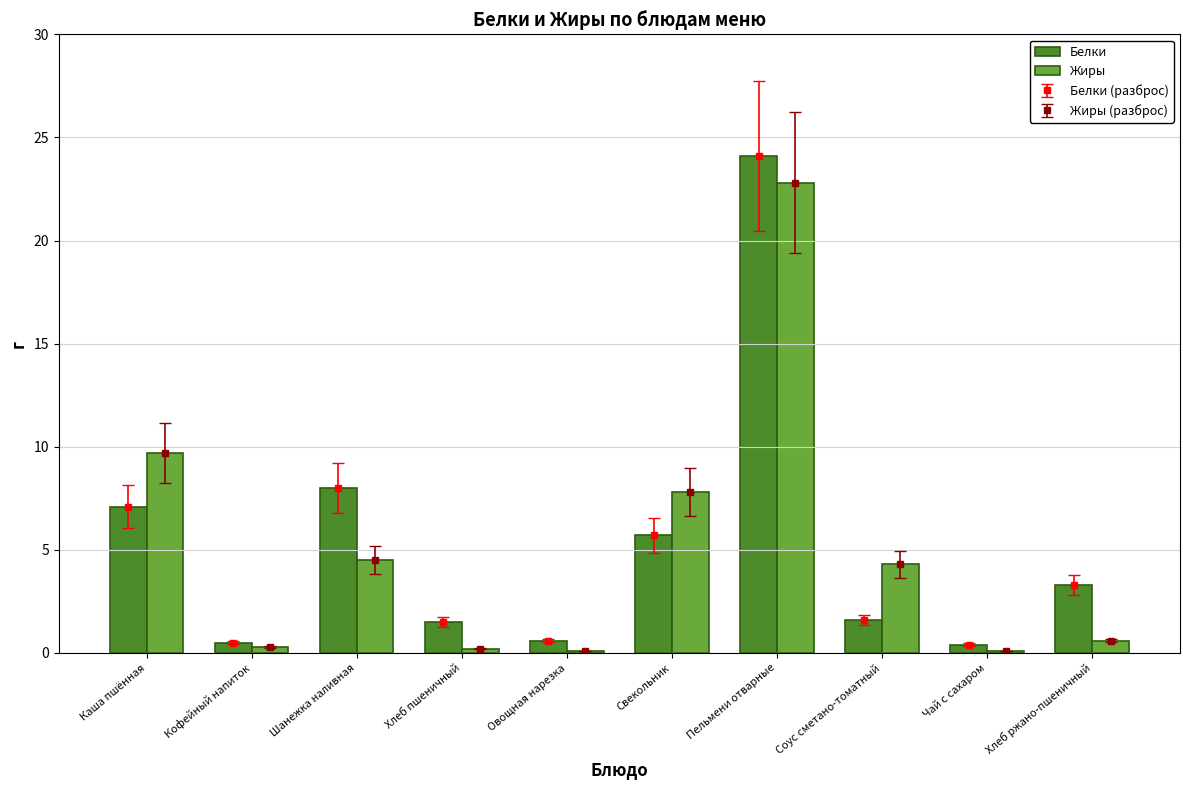

Reading right to left, transcribe all the data shown in this chart.

Белки: Хлеб ржано-пшеничный=3.3	Чай с сахаром=0.4	Соус сметано-томатный=1.6	Пельмени отварные=24.1	Свекольник=5.7	Овощная нарезка=0.6	Хлеб пшеничный=1.5	Шанежка наливная=8.0	Кофейный напиток=0.5	Каша пшённая=7.1
Жиры: Хлеб ржано-пшеничный=0.6	Чай с сахаром=0.1	Соус сметано-томатный=4.3	Пельмени отварные=22.8	Свекольник=7.8	Овощная нарезка=0.1	Хлеб пшеничный=0.2	Шанежка наливная=4.5	Кофейный напиток=0.3	Каша пшённая=9.7